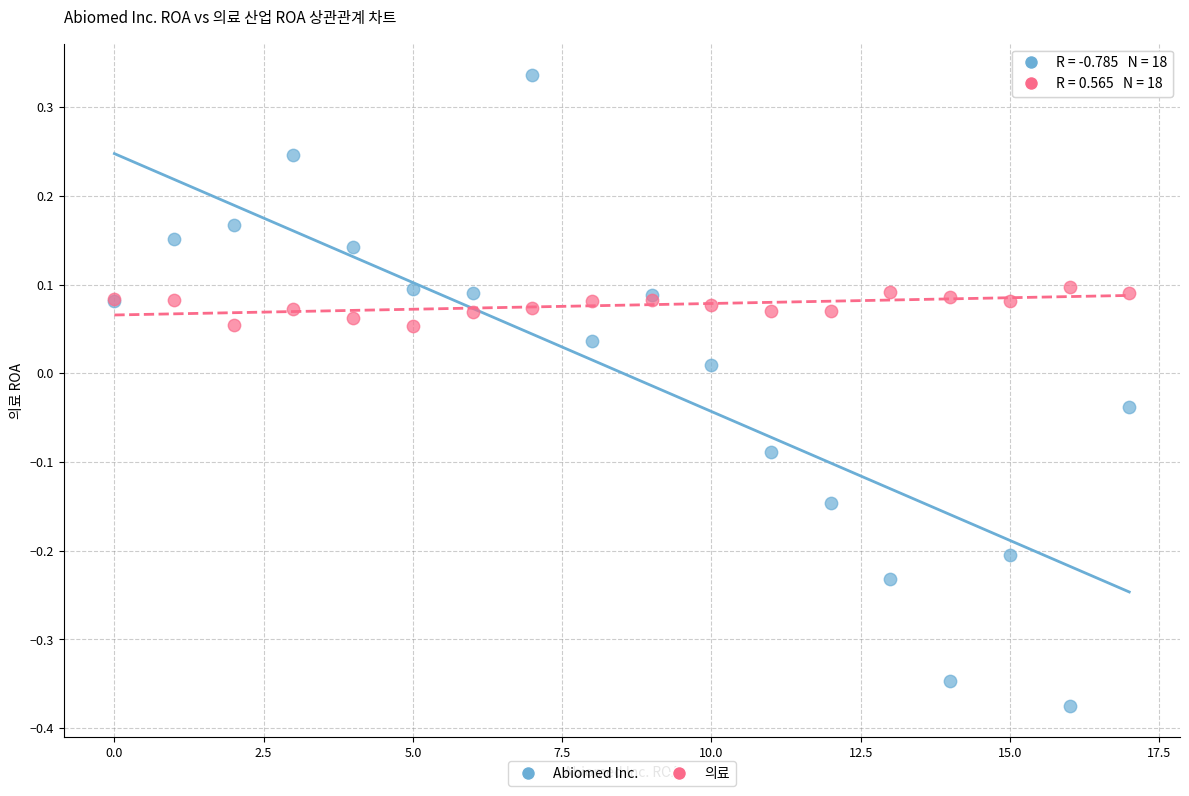

Which series has the widest spread of Y values?

Abiomed Inc.